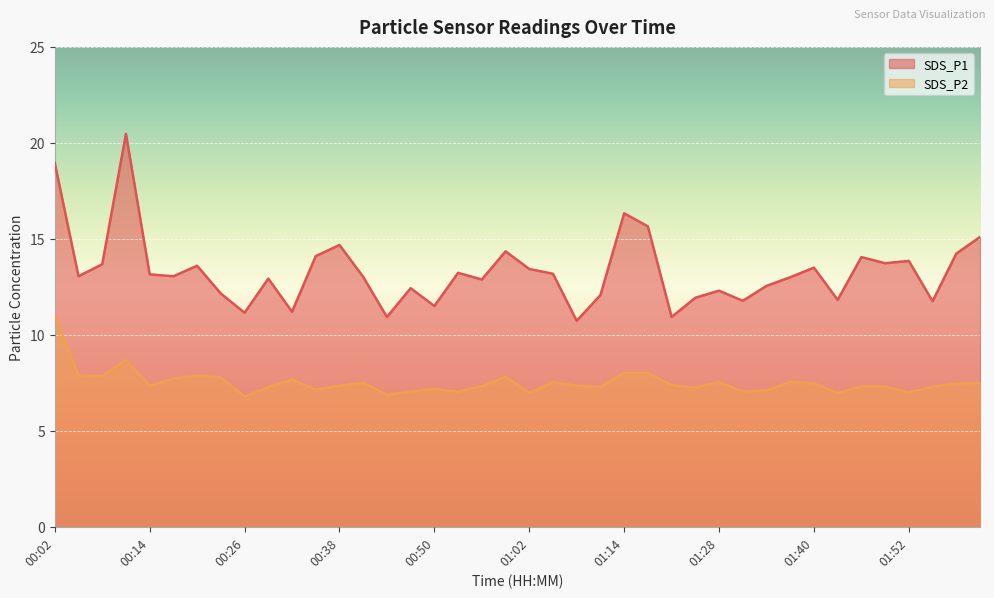

What is the approximate value of SDS_P2 at 01:55?

7.3